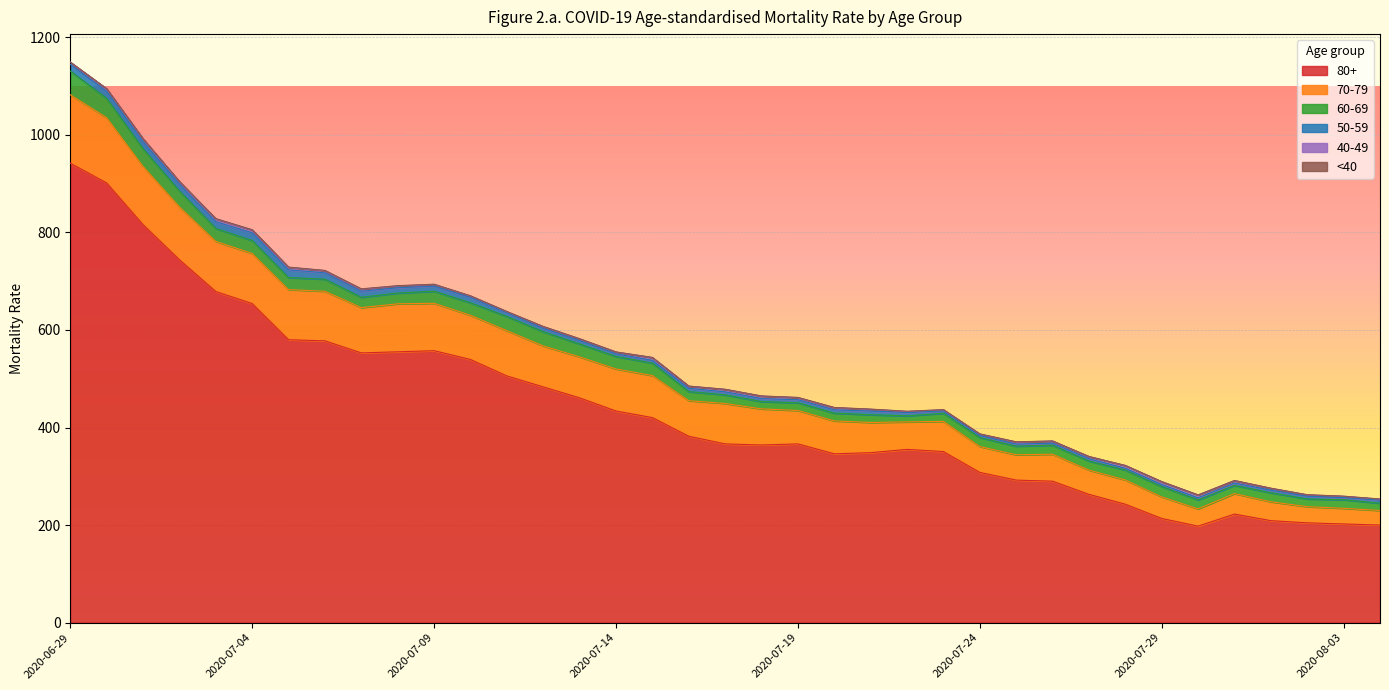

Which has a higher value, 2020-07-19 or 2020-08-03?

2020-07-19